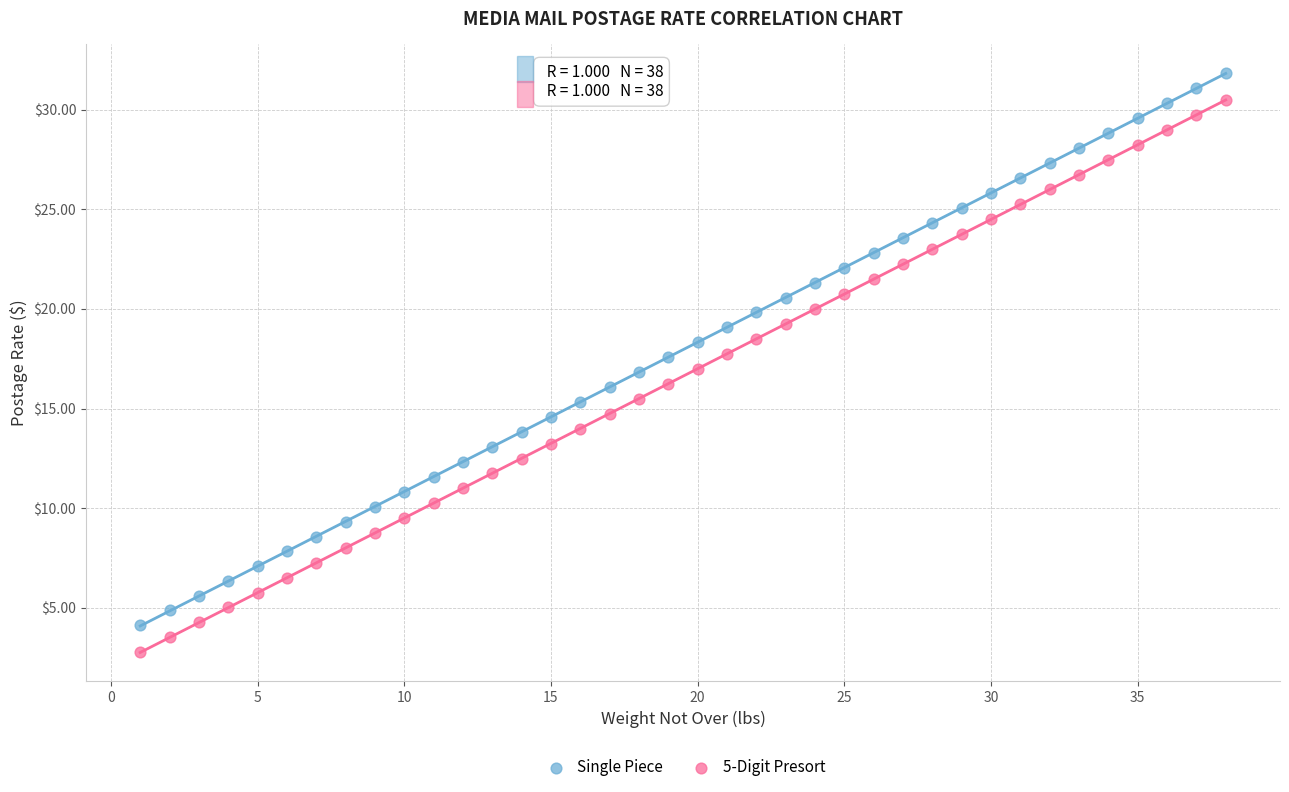

Across all data points, what is the range of Y values (max minus min)?

29.0